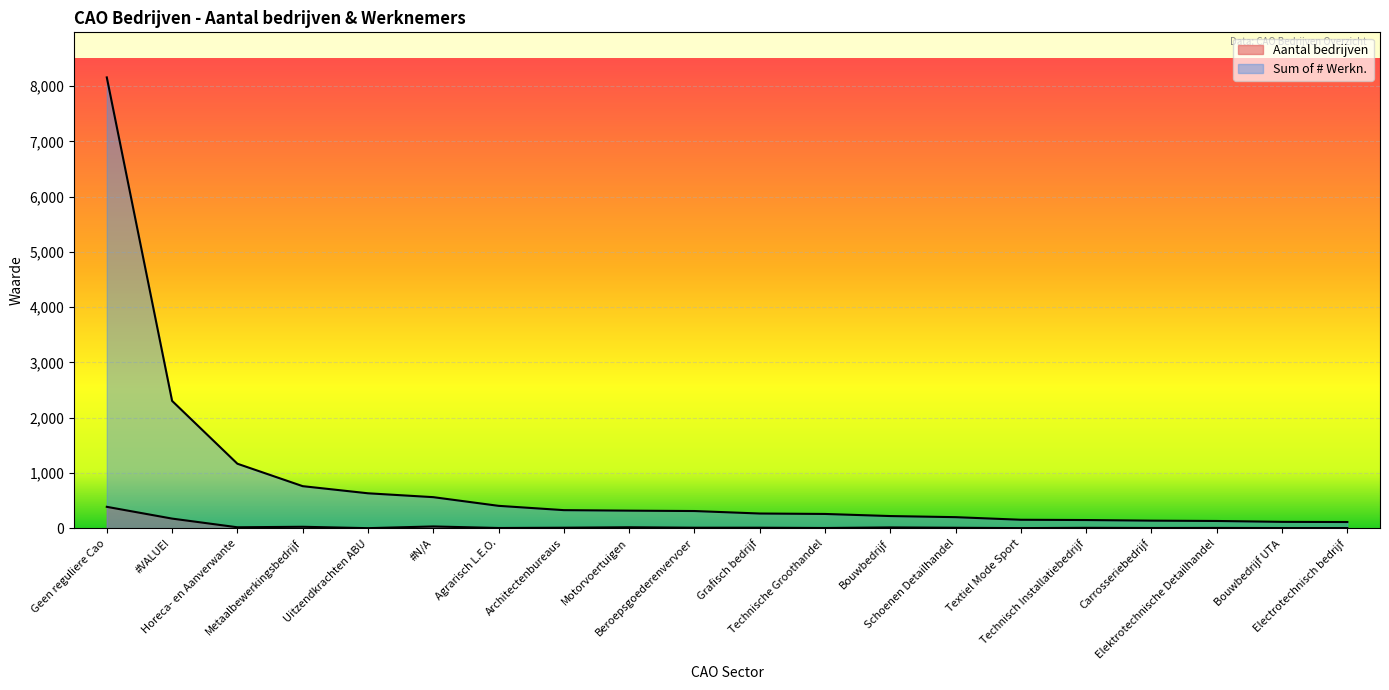

In Aantal bedrijven, how many points are higher than both neighbors (excluding endpoints)?

6